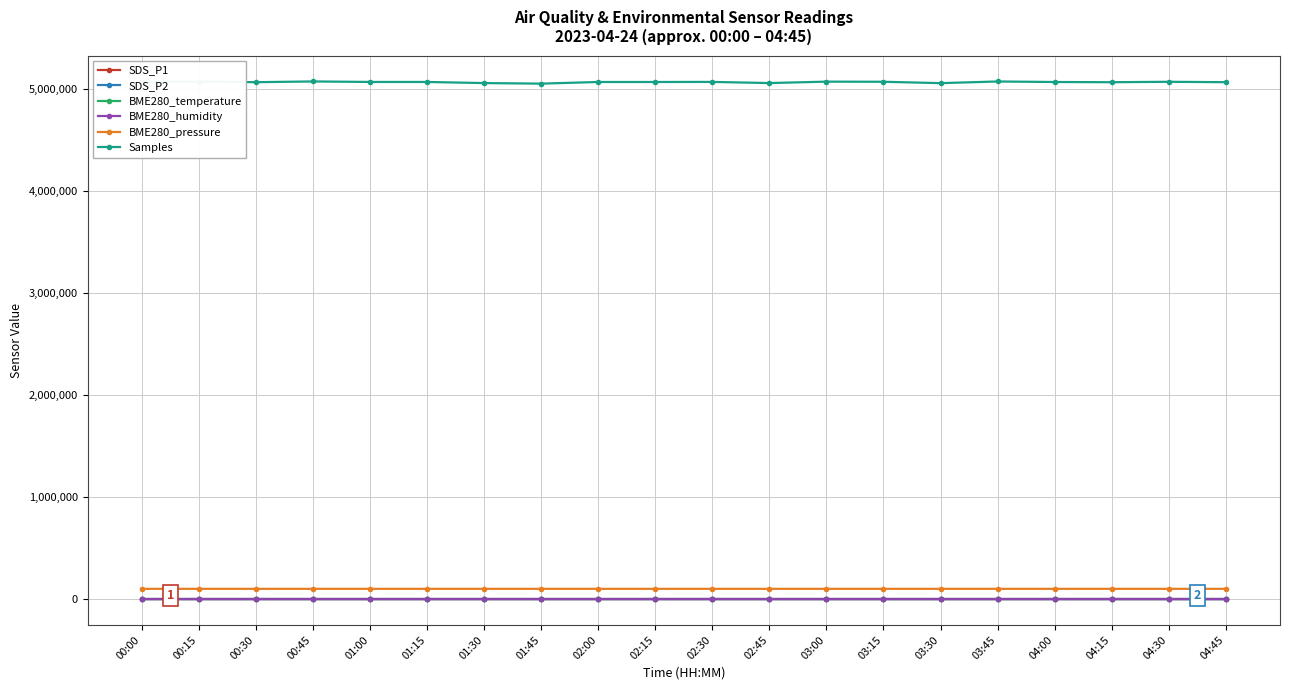

Which series has the widest spread of values?

Samples